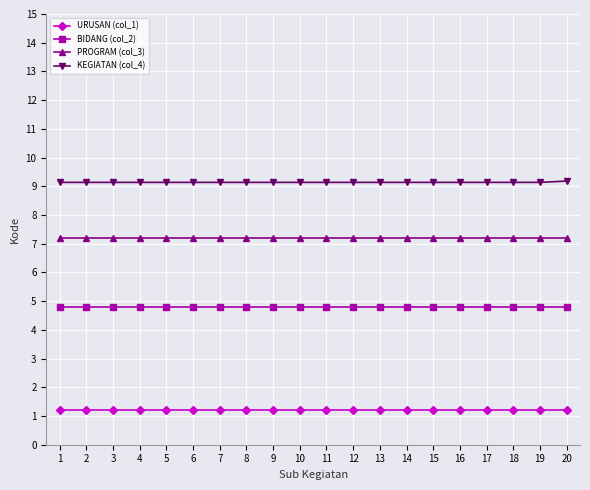

True or false: KEGIATAN (col_4) and PROGRAM (col_3) cross at least once.

False